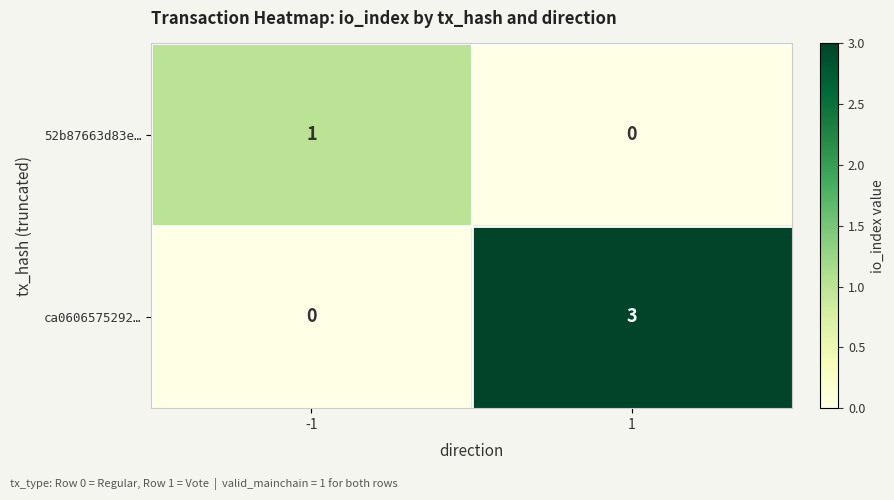

Which series changed the most between -1 and 1?

ca0606575292…